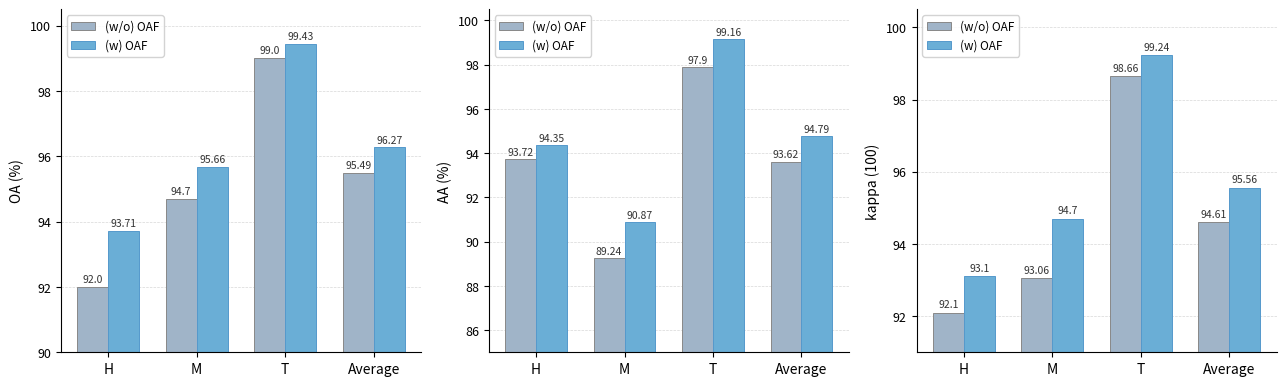

What is the label of the 2nd bar from the left?

M